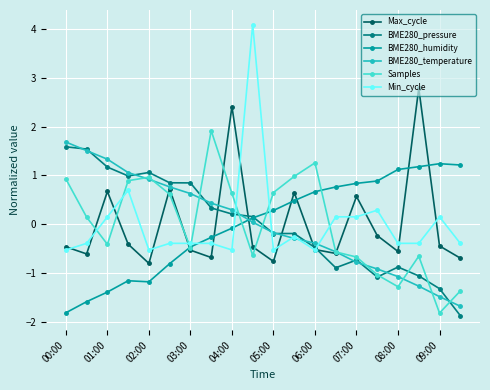

How many values in BME280_pressure are below zero?

10